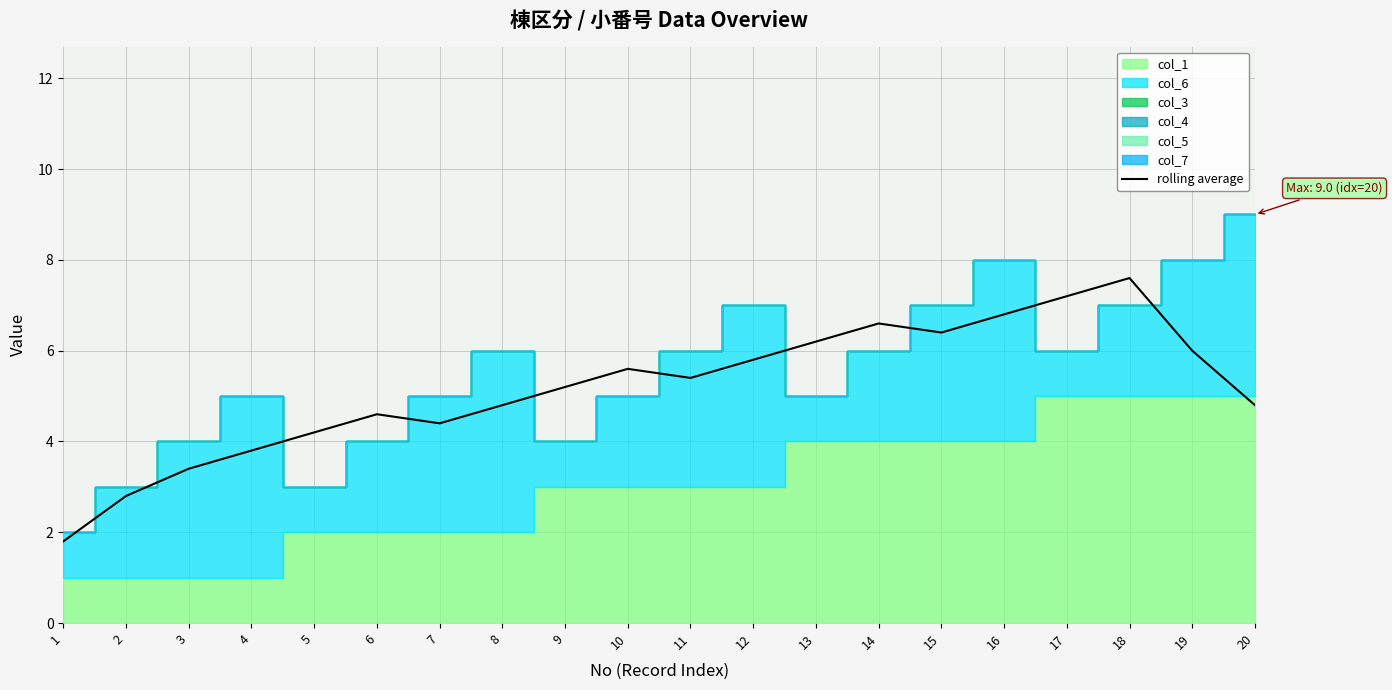

List the labels in order of value, smallest first.

1, 2, 3, 4, 5, 7, 6, 8, 20, 9, 11, 10, 12, 19, 13, 15, 14, 16, 17, 18